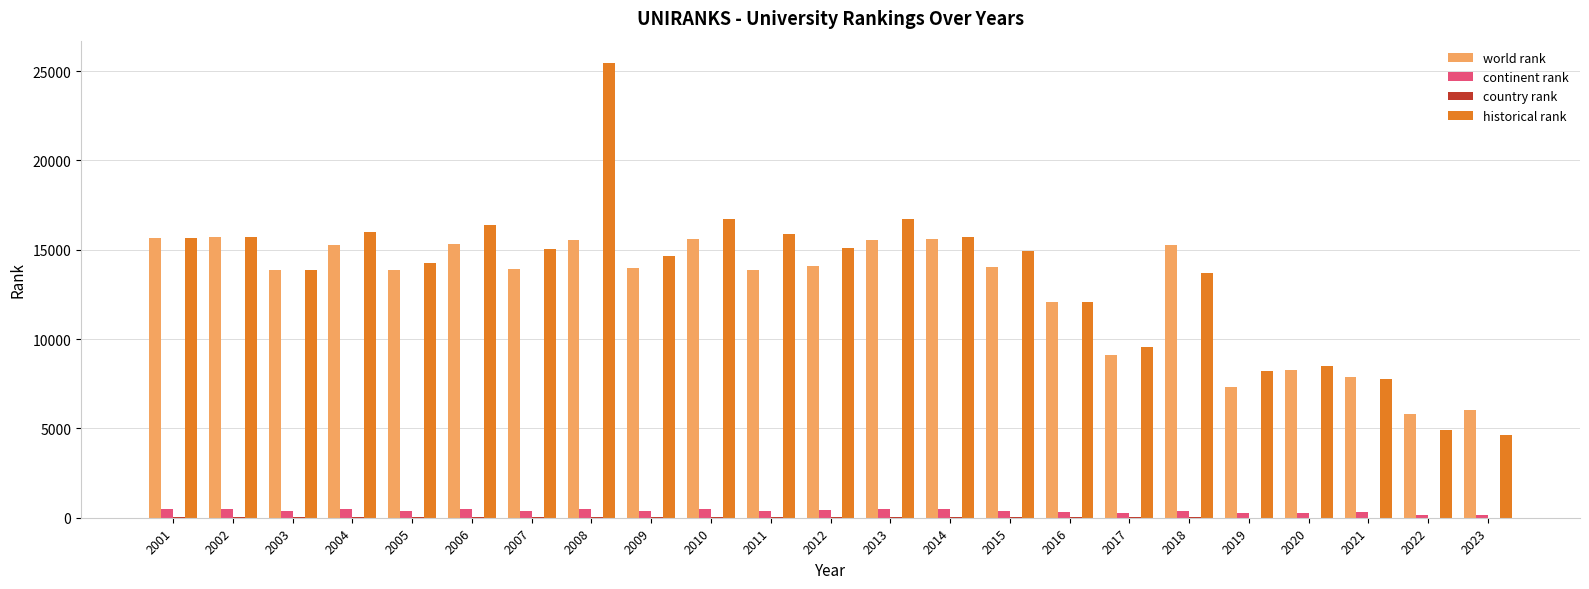

Read the historical rank value at 2011.

15885